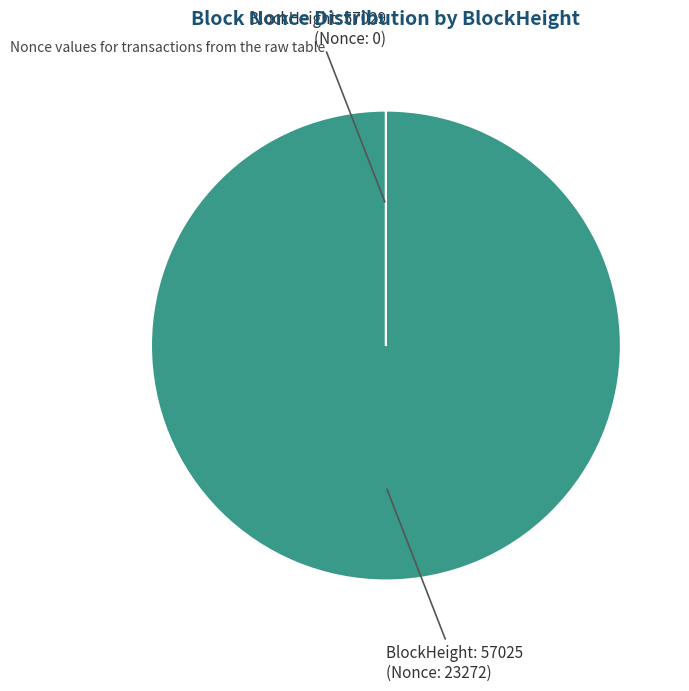

Which category has the biggest portion of the pie?

BlockHeight: 57025 (Nonce: 23272)